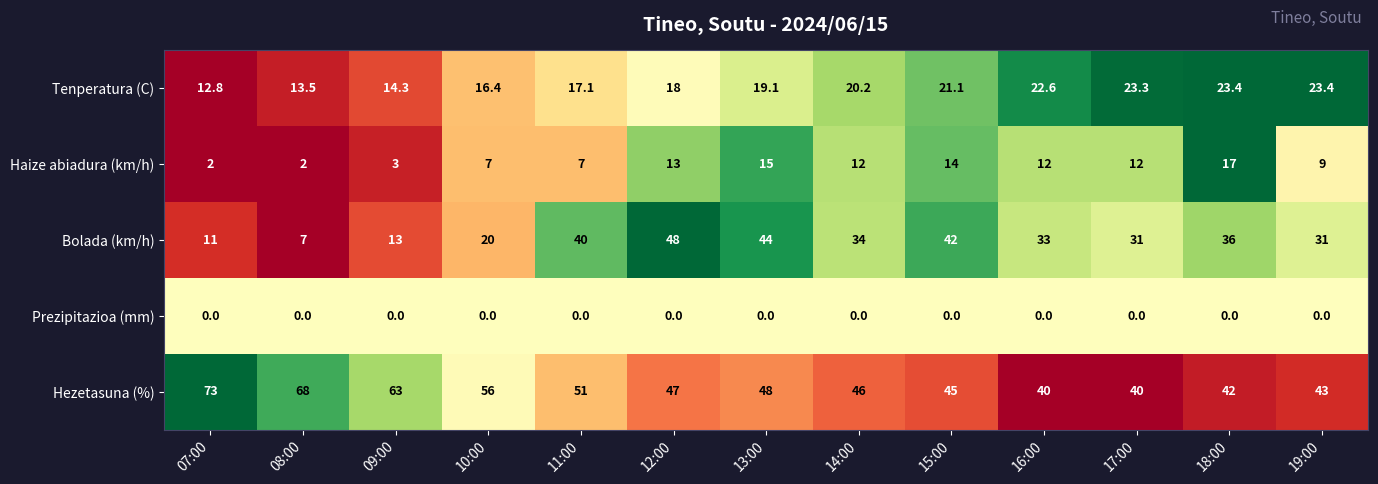

What is the highest value of the Bolada (km/h) series?

48.0